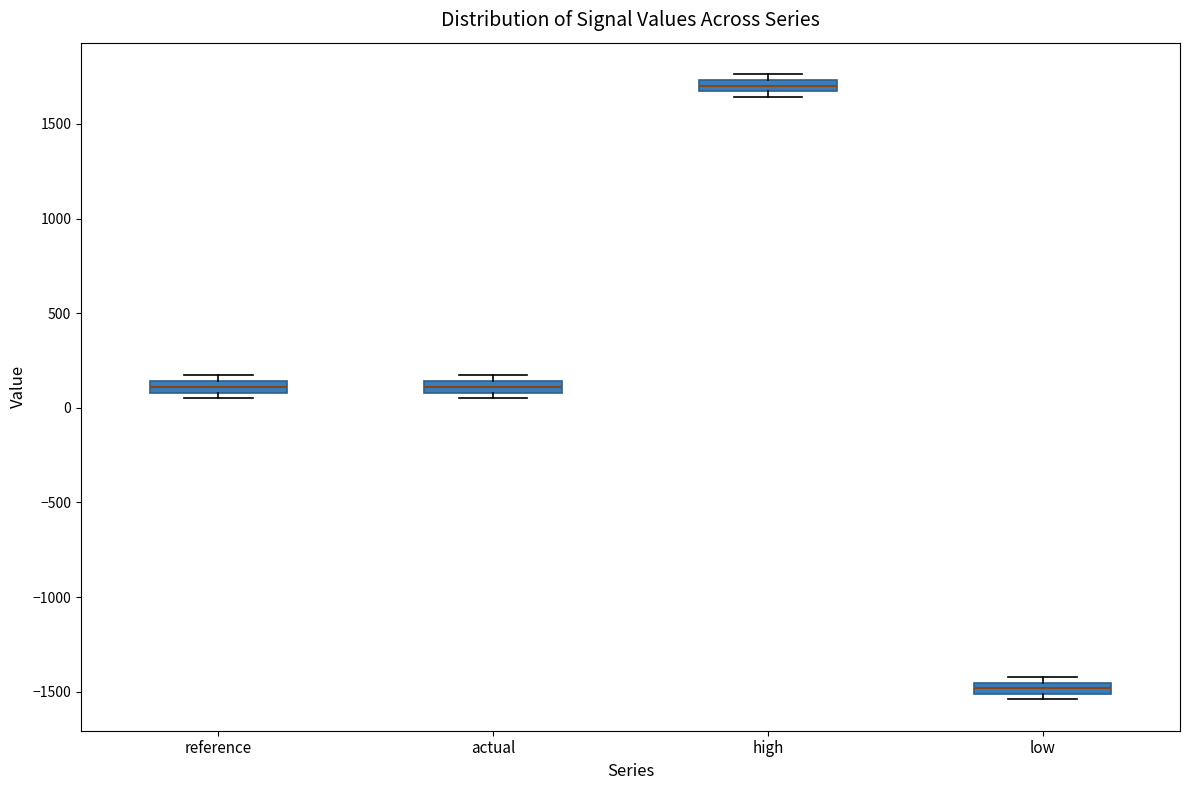

Where is the lower edge of the box for low on the y-axis? The values are not printed on the chart, so give them approximately, as read against the axis.

-1500